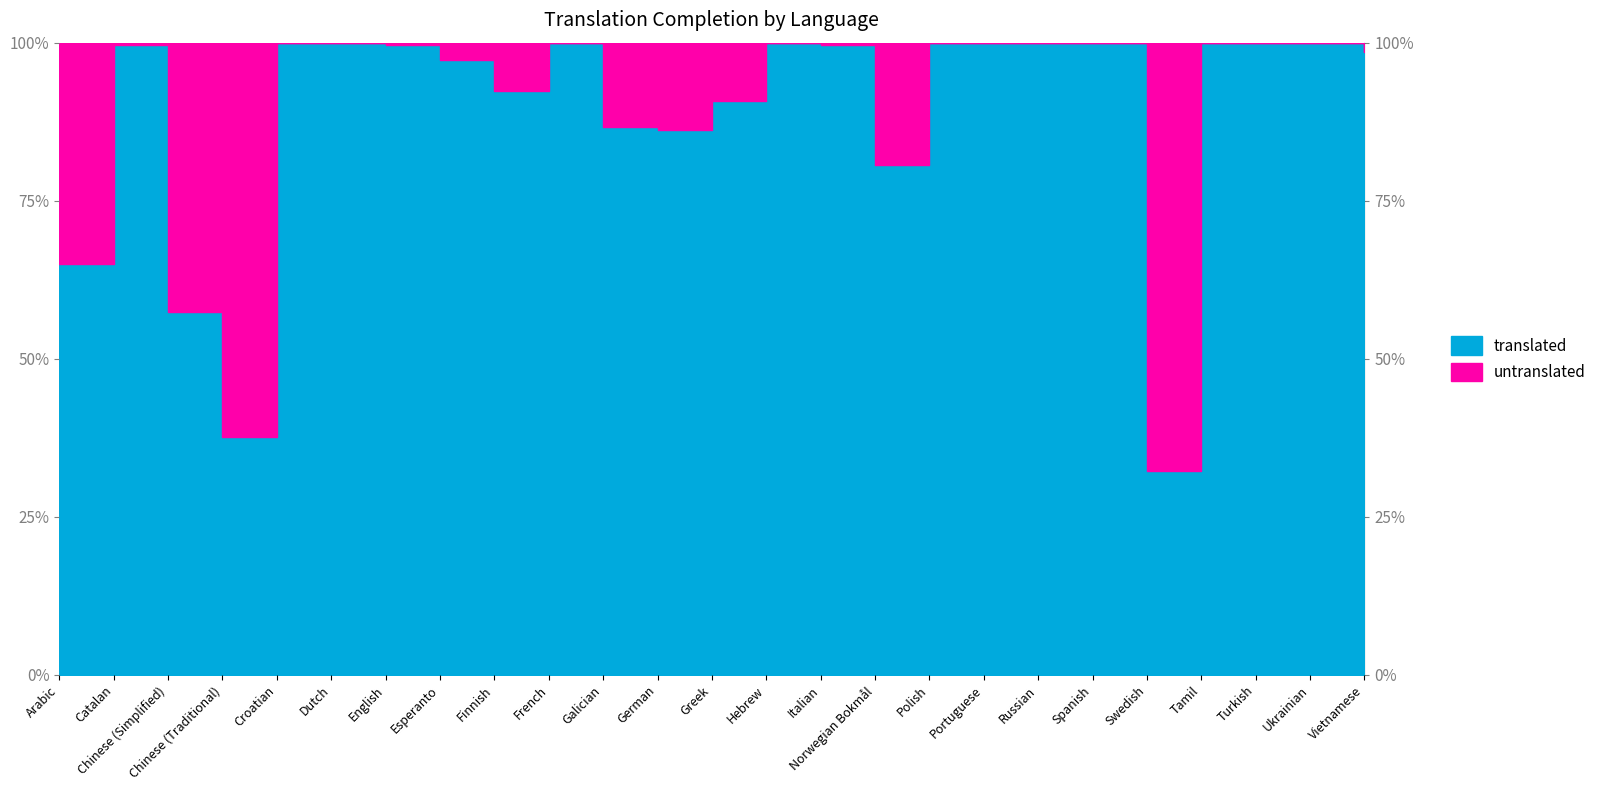

Between English and Finnish, which series saw the biggest shift?

untranslated_percent